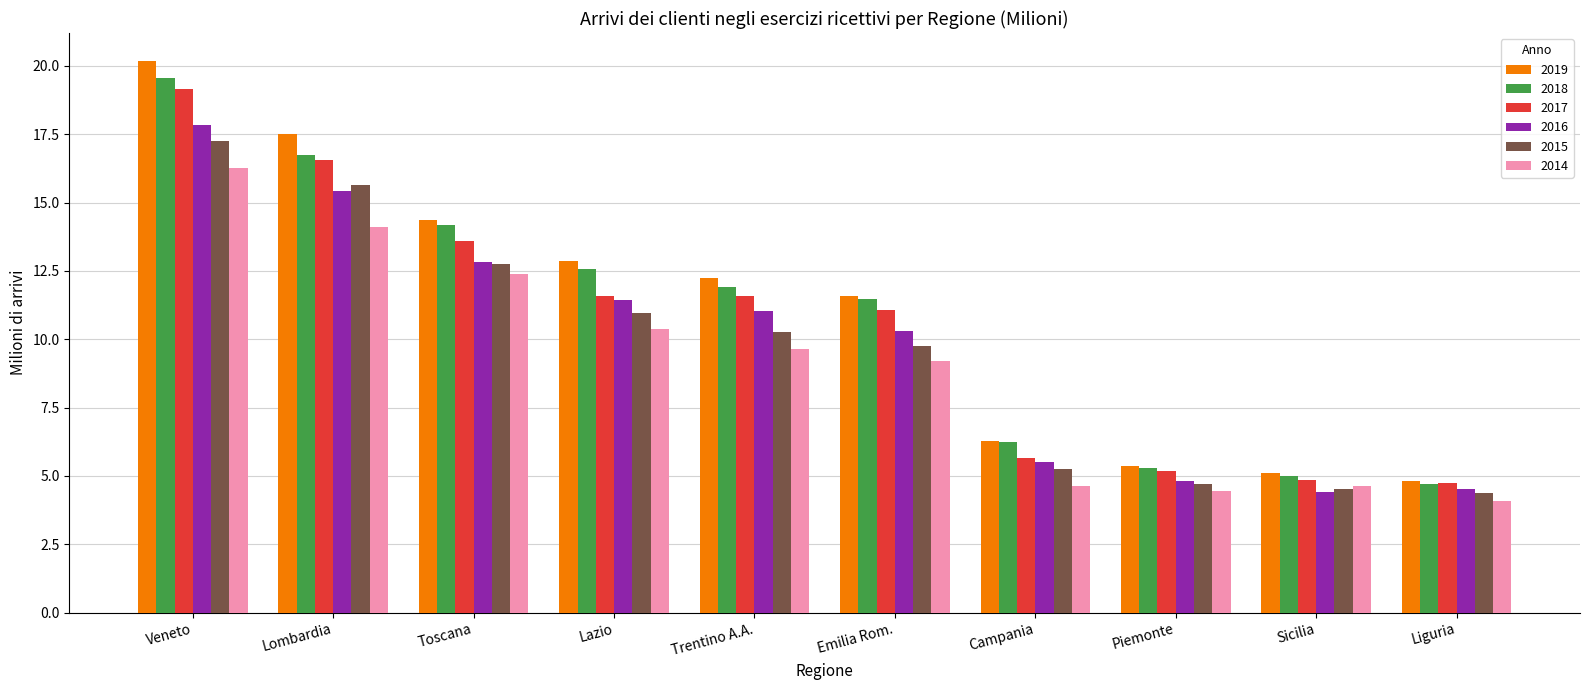

Which category has the highest value in the 2019 series?

Veneto